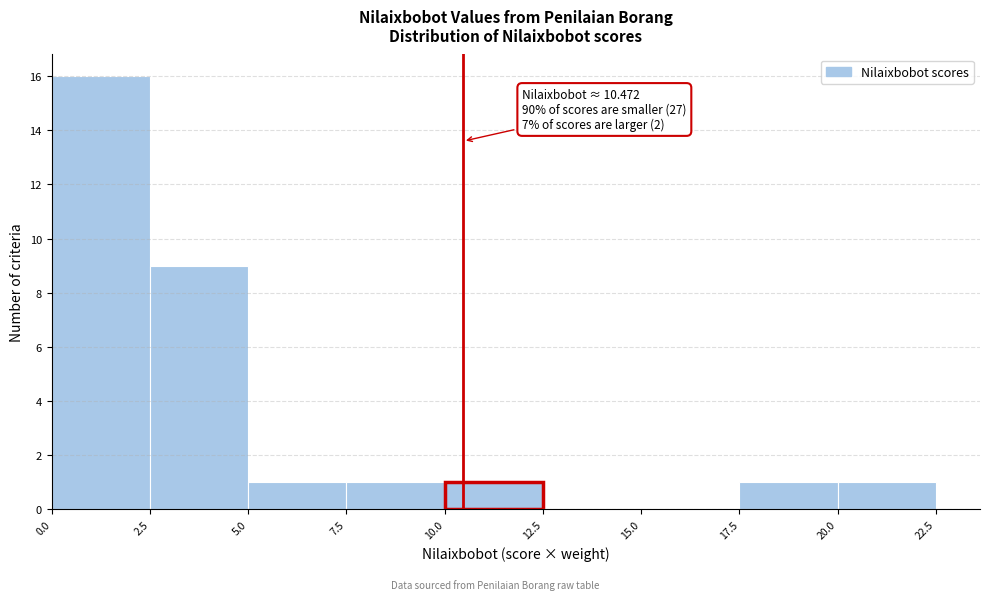

Which range on the x-axis has the tallest bar?

0.0 to 2.5